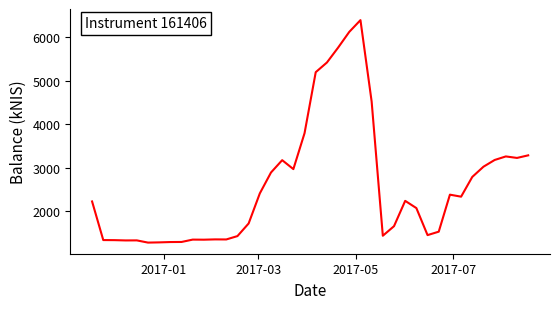

What is the smallest value displayed?

1285.4